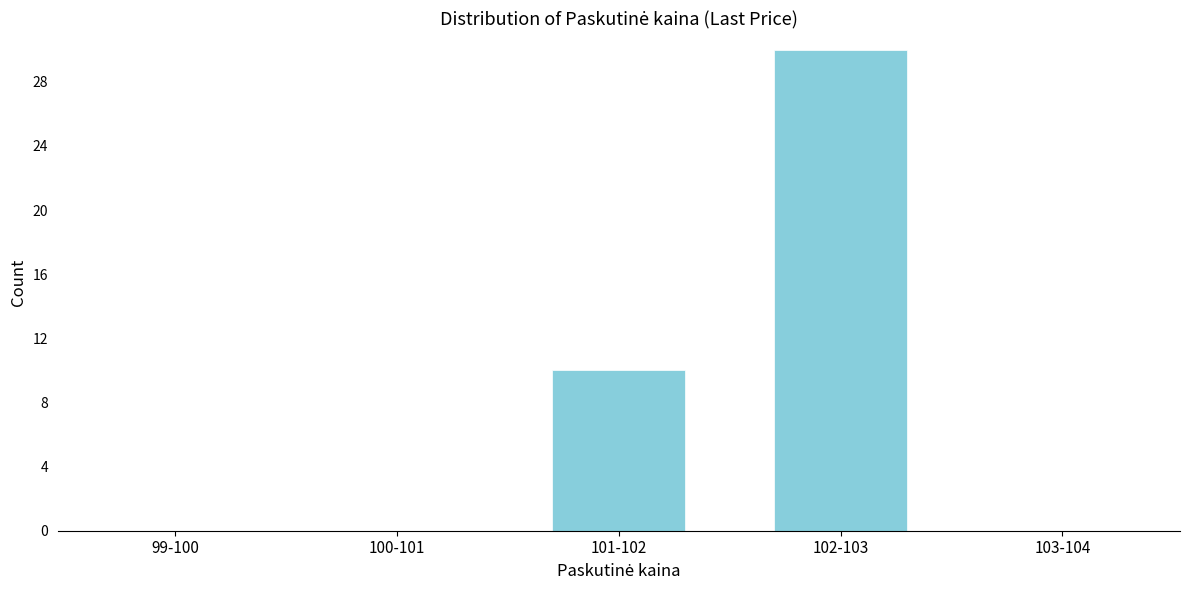

Reading left to right, what are all the values shown in this chart?

99-100=0	100-101=0	101-102=10	102-103=30	103-104=0